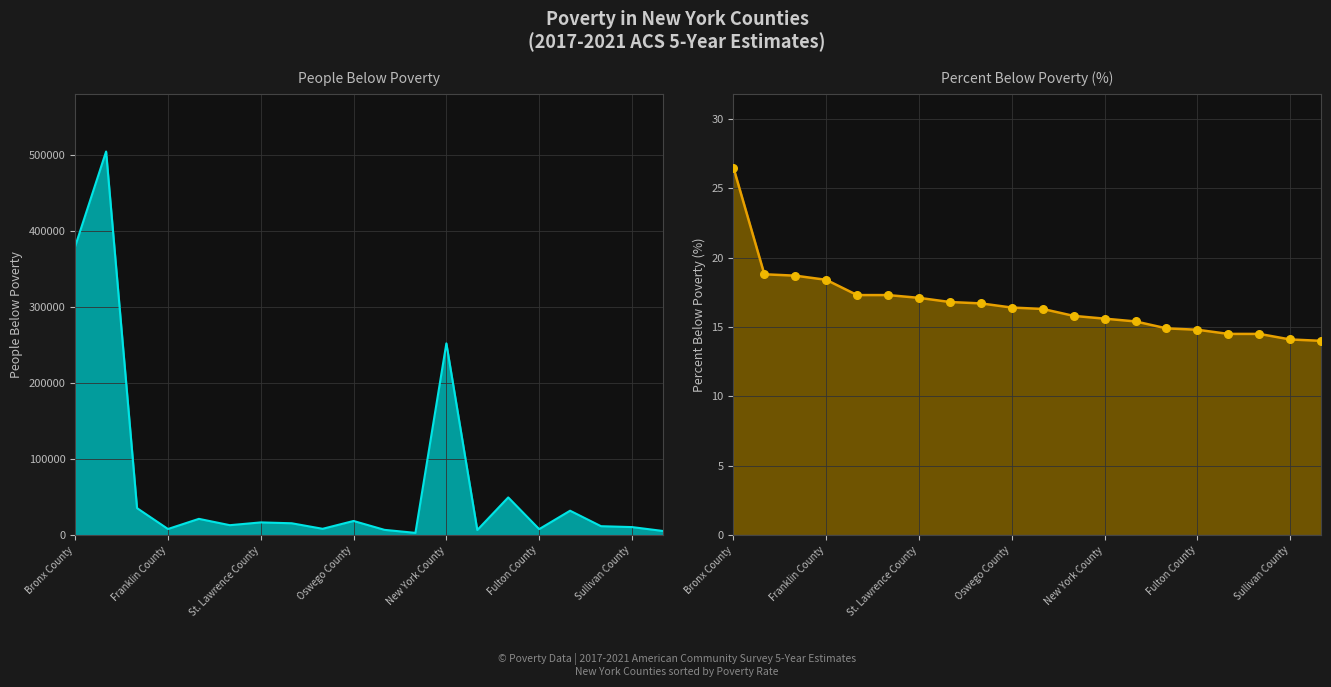

At how many categories does at least one series exceed 257043?

2